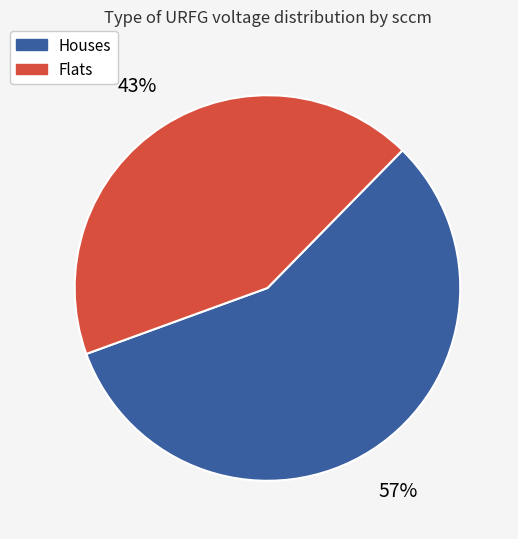

Is there any slice that represents more than half of the pie?

Yes